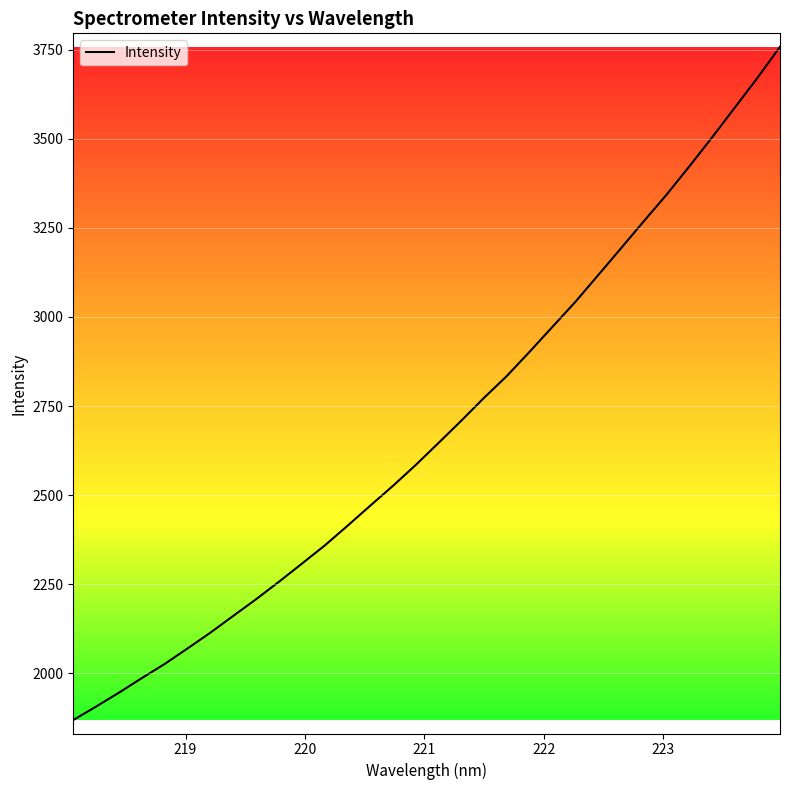

True or false: there are more than 0 points higher than both neighbors.

False